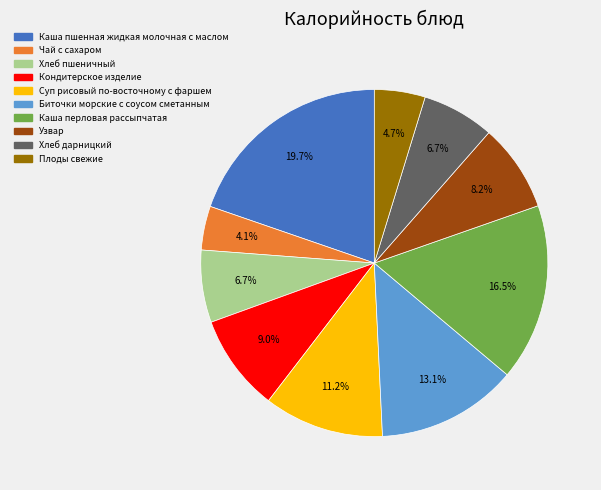

What portion of the pie excludes Чай с сахаром?

95.9%